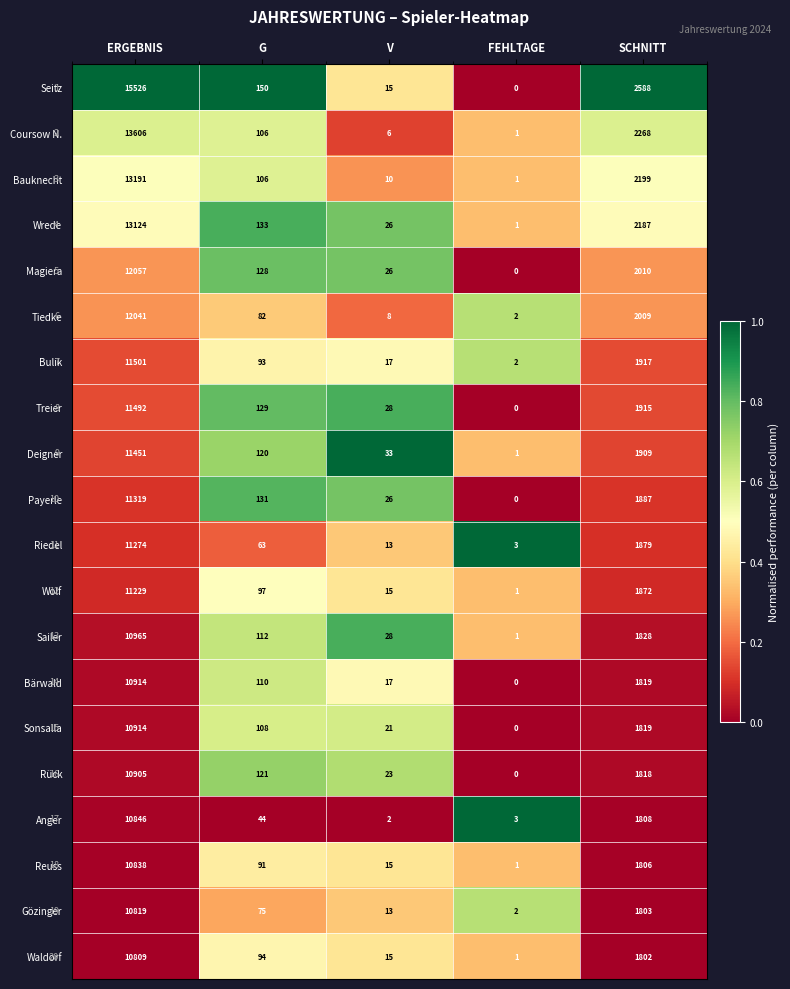

True or false: Wolf has a value of 15 at V.

True